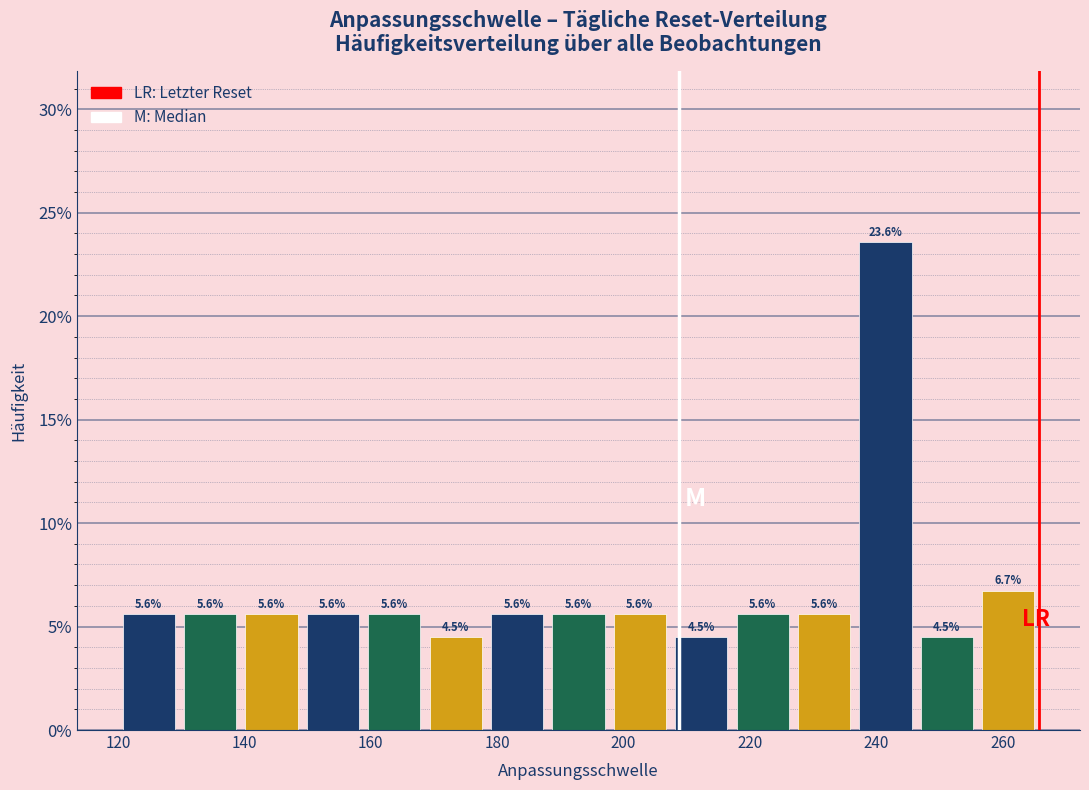

Over which range of the x-axis is the bar tallest?

236 to 246